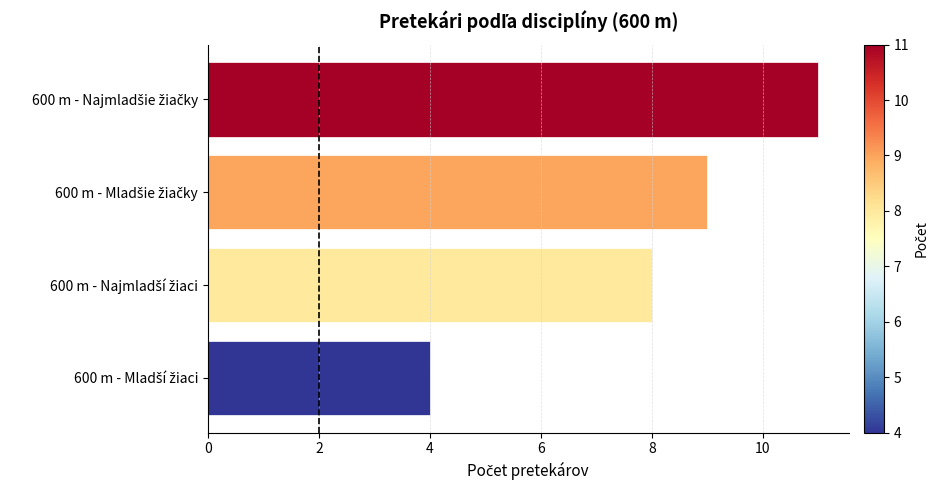

What is the maximum value shown in the chart?

11